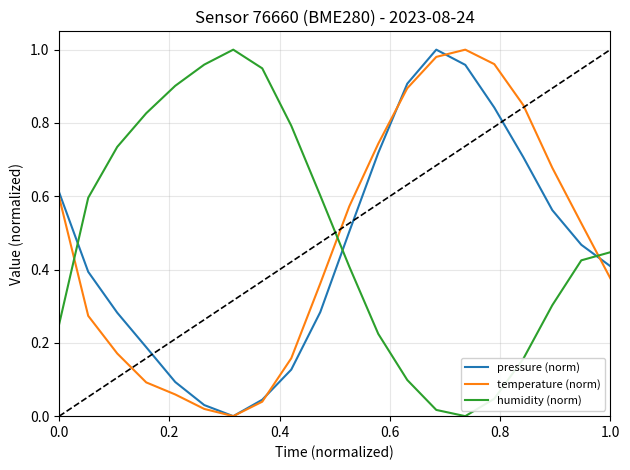

How many values in the temperature (norm) series exceed 0?

19